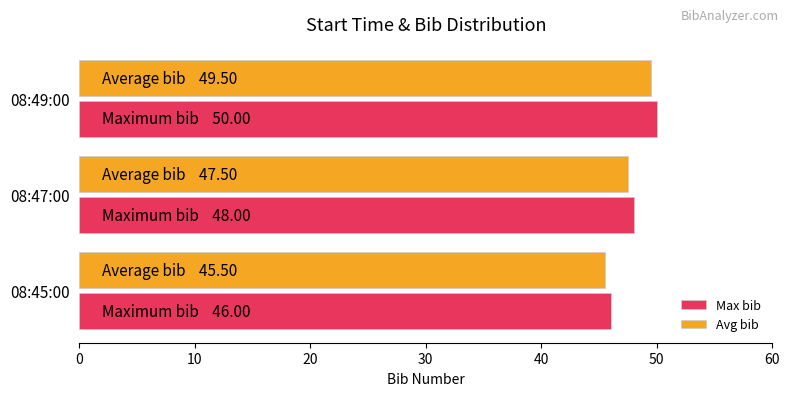

What is the spread (max minus min) of values at 08:45:00?

0.5